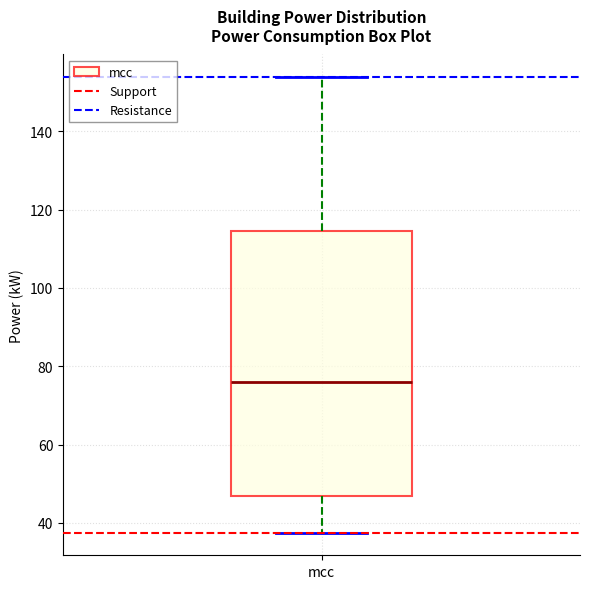

Transcribe this box plot: give where the median line is, the range the box spans, and where the two whiskers end, as read against the y-axis. The values are not printed on the chart, so give them approximately, as read against the axis.

median 76, box 46 to 114, whiskers 38 to 154